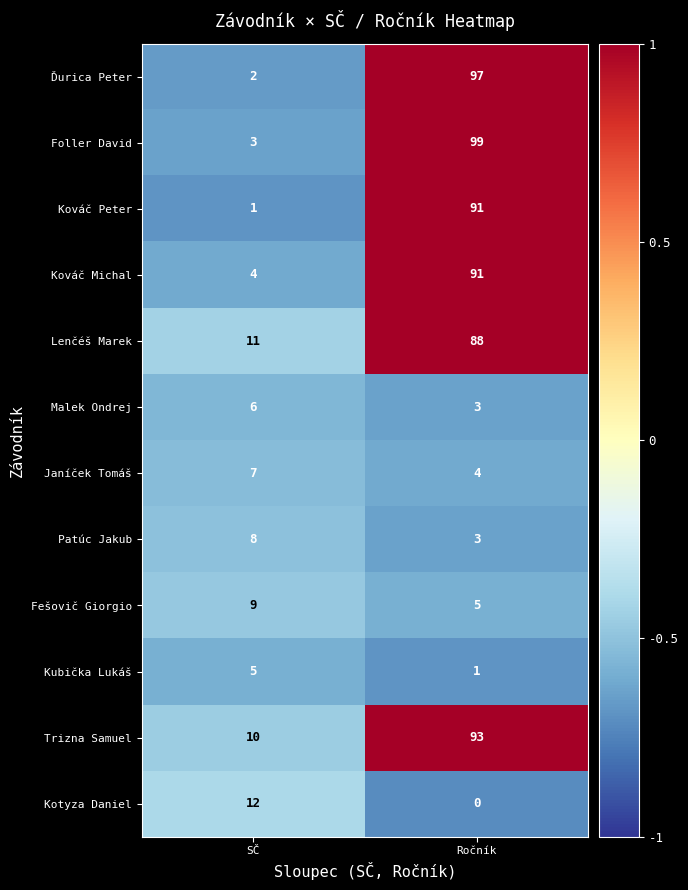

True or false: Lenčéš Marek has a value of 11 at SČ.

True